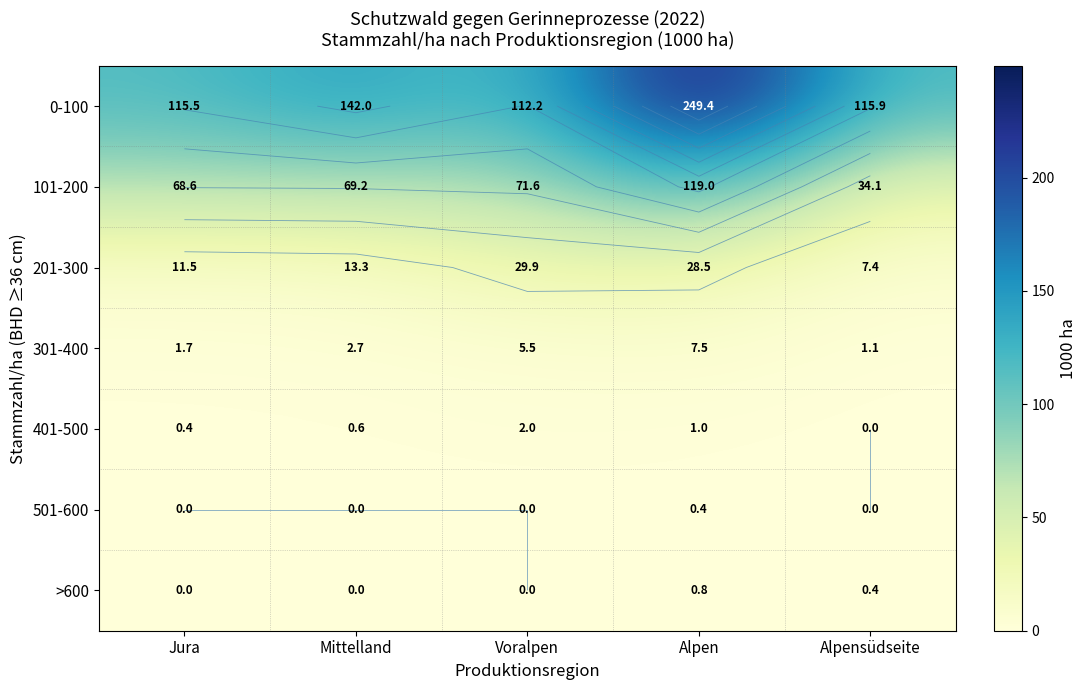

At how many categories does at least one series exceed 159?

1